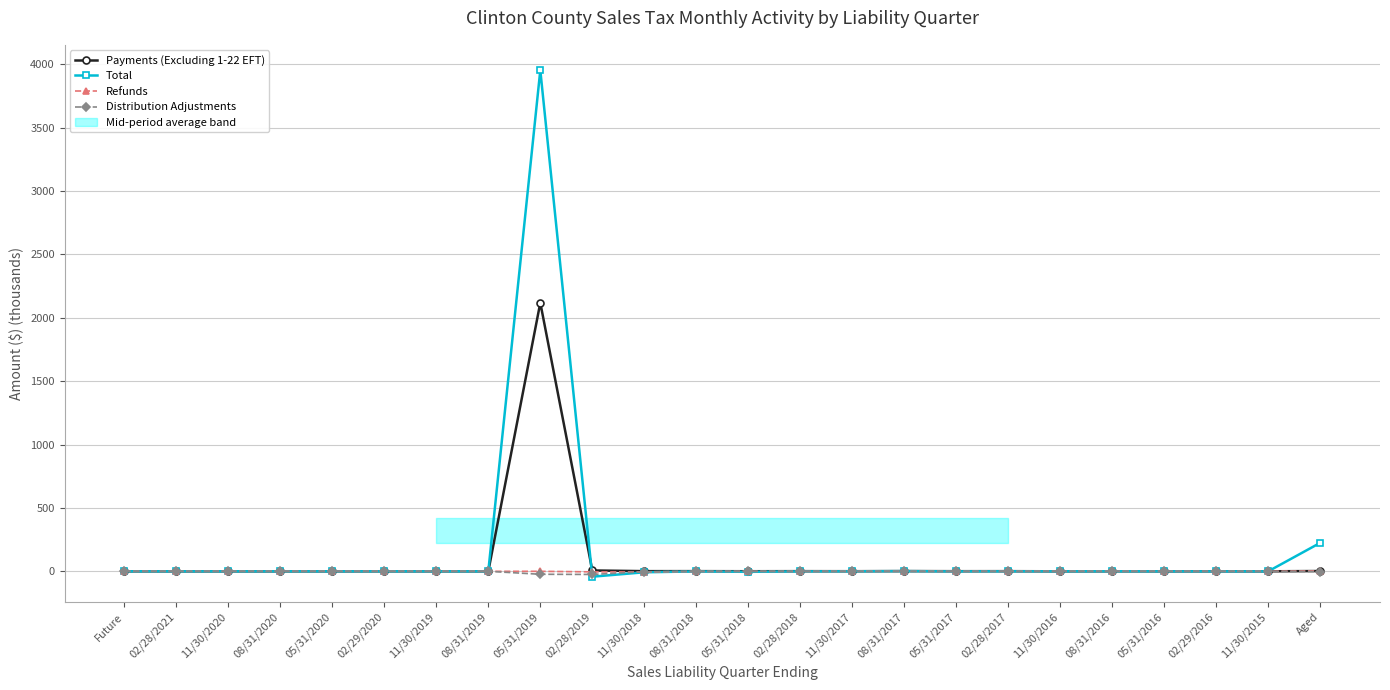

Between which two adjacent categories do Refunds and Payments (Excluding 1-22 EFT) first intersect?

11/30/2015 and Aged